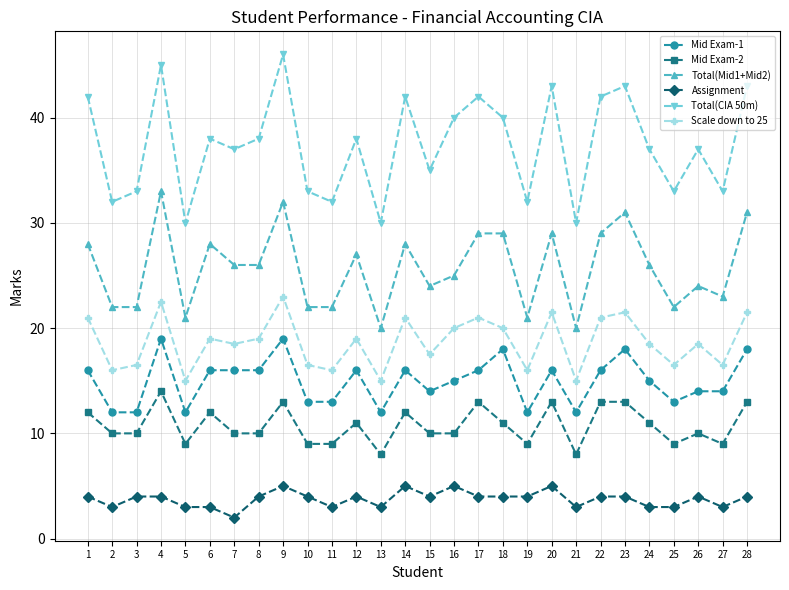

The Scale down to 25 series shows 5.1 at 9. True or false?

False